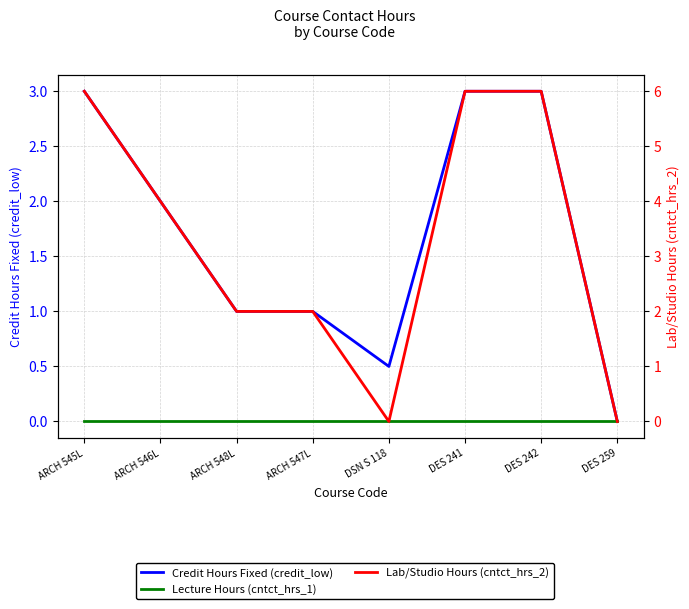

How many data points in Credit Hours Fixed (credit_low) are above 2?

3